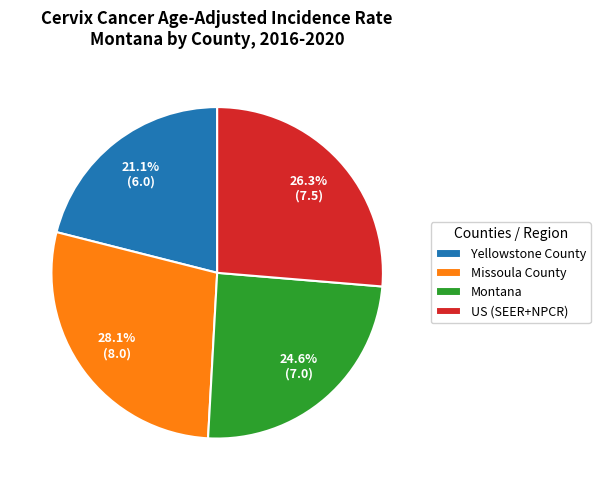

How many slices are in this pie chart?

4